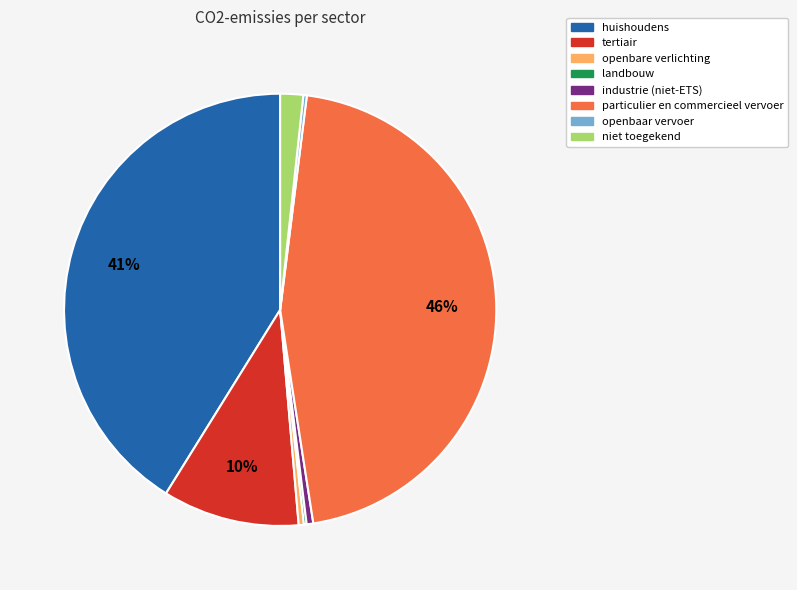

Does tertiair represent more than half of the total?

No